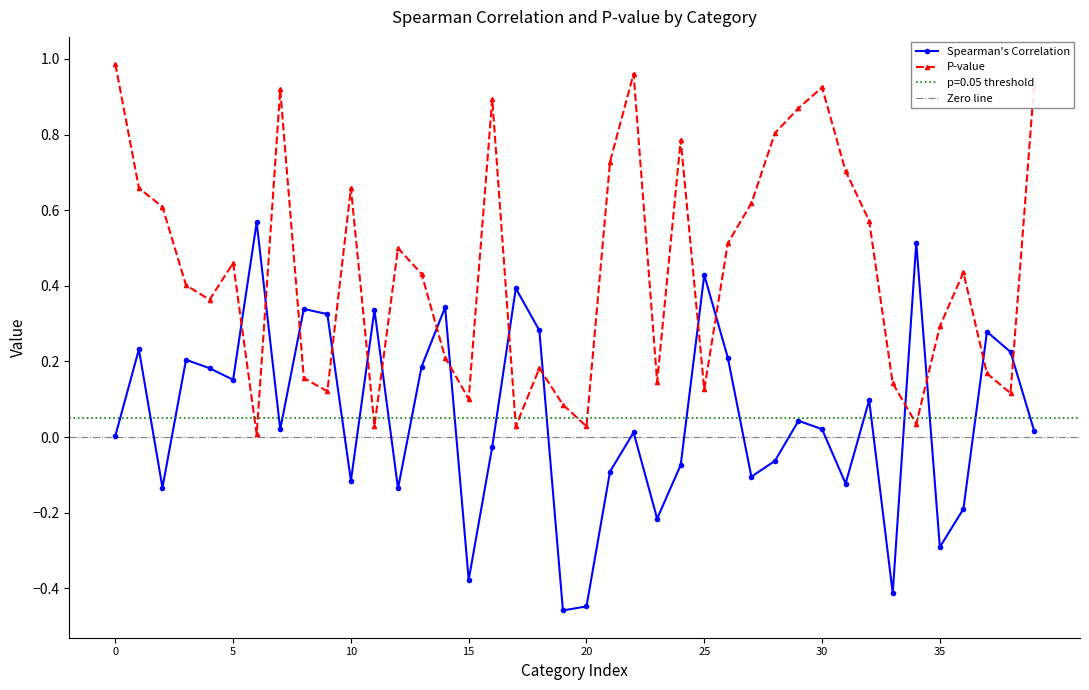

How many interior local peaks does the Spearman's Correlation series have?

13